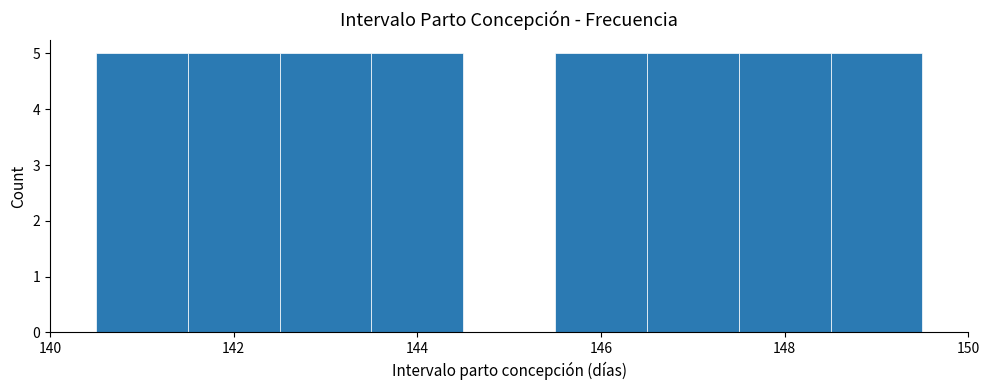

Reading left to right, transcribe this chart: for each bar, give the range it covers on the x-axis and its height. Neither the bar edges nor the heights are printed on the chart, so give them approximately, as read against the axes.

140.5 to 141.5: 5
141.5 to 142.5: 5
142.5 to 143.5: 5
143.5 to 144.5: 5
144.5 to 145.5: 0
145.5 to 146.5: 5
146.5 to 147.5: 5
147.5 to 148.5: 5
148.5 to 149.5: 5